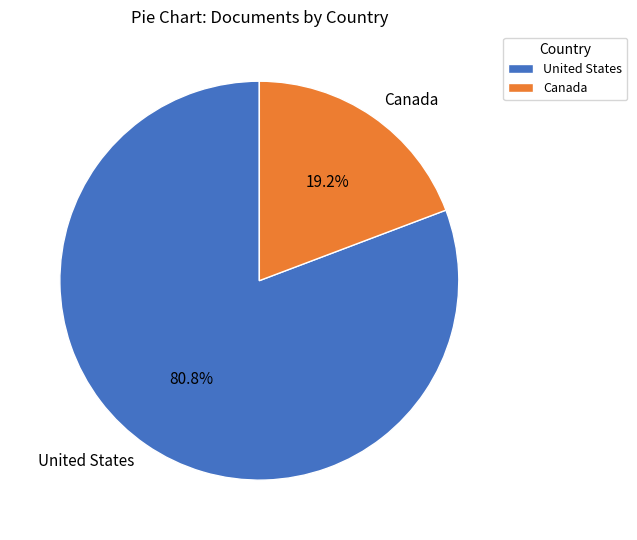

What is the ratio of the value at United States to the value at Canada?

4.2